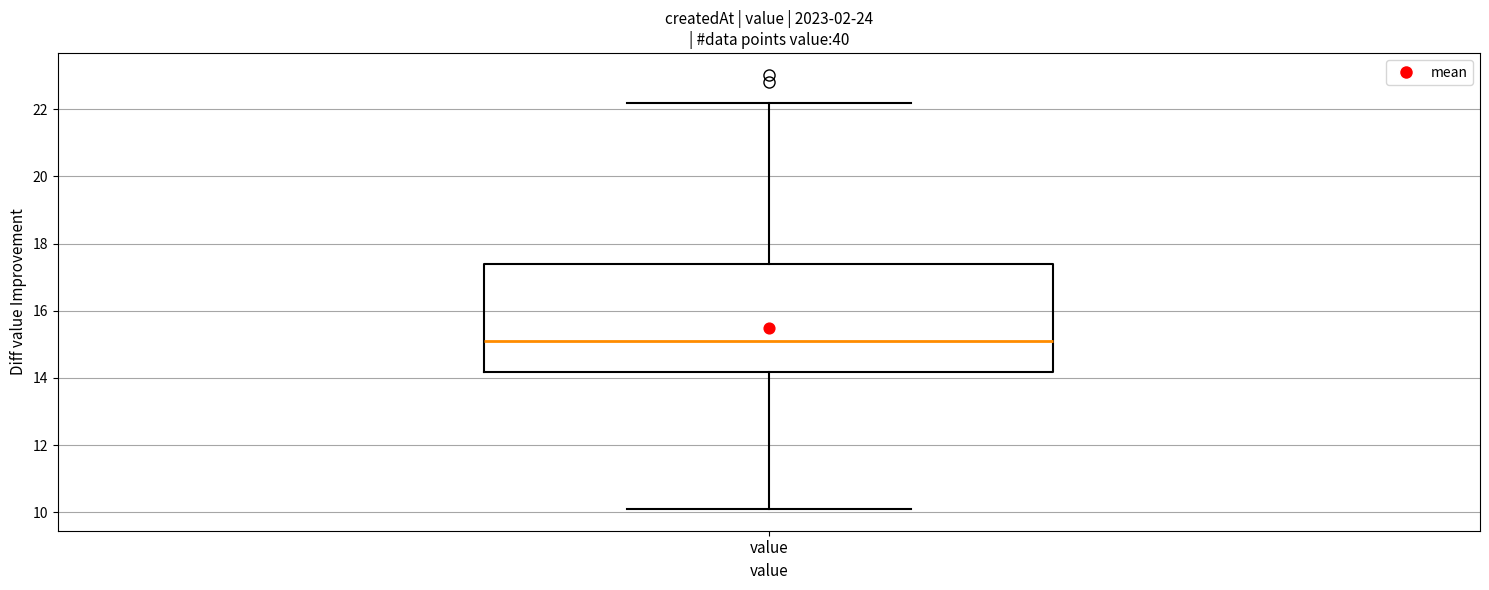

Transcribe this box plot: give where the median line is, the range the box spans, and where the two whiskers end, as read against the y-axis. The values are not printed on the chart, so give them approximately, as read against the axis.

median 15.2, box 14.2 to 17.4, whiskers 10.2 to 22.2